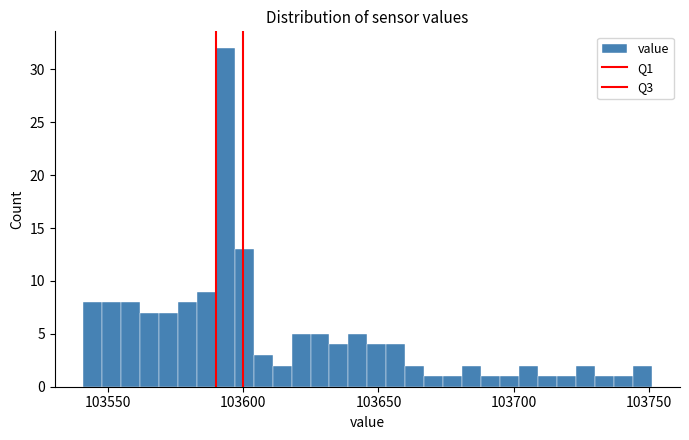

Around what value on the x-axis is the tallest bar? Give the approximate position of its centre, as read against the axis.

103595